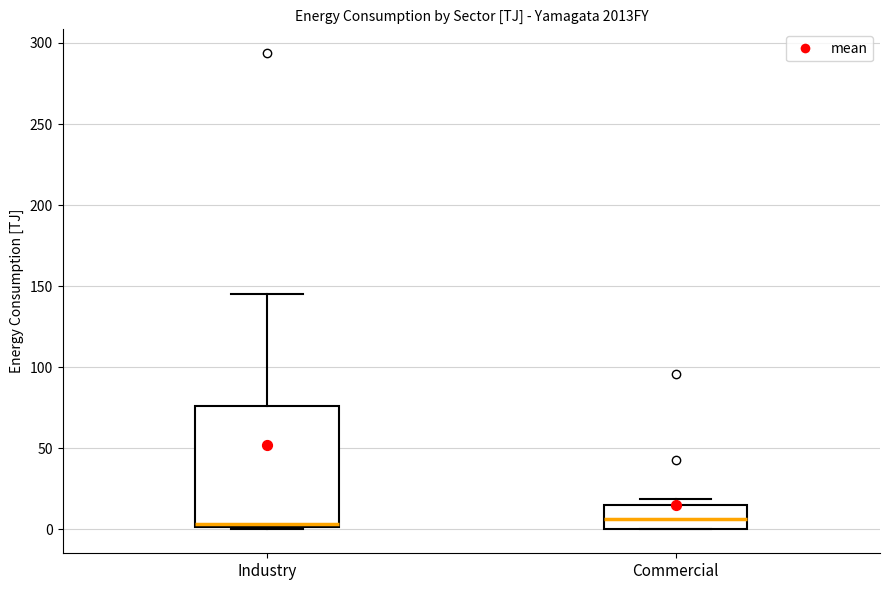

Reading left to right, transcribe this box plot: for each box, give where its median line is, the range the box spans, and where its two whiskers end, as read against the y-axis. The values are not printed on the chart, so give them approximately, as read against the axis.

Industry: median 5, box 0 to 75, whiskers 0 to 145
Commercial: median 5, box 0 to 15, whiskers 0 to 20